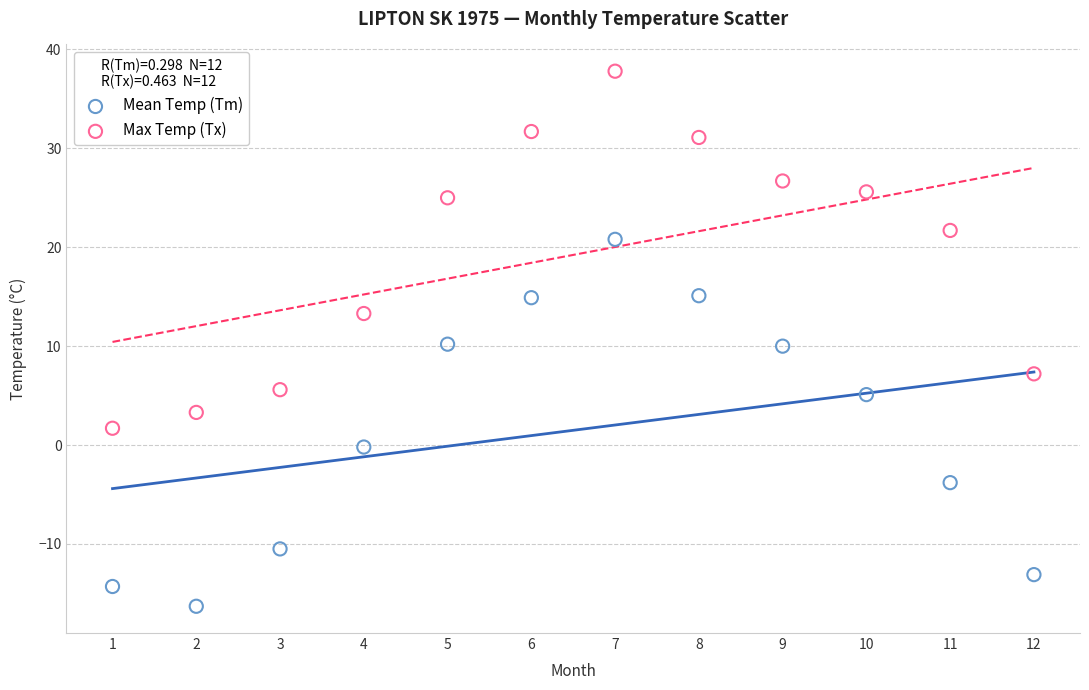

What are all the series names shown in the legend?

Mean Temp (Tm), Max Temp (Tx)